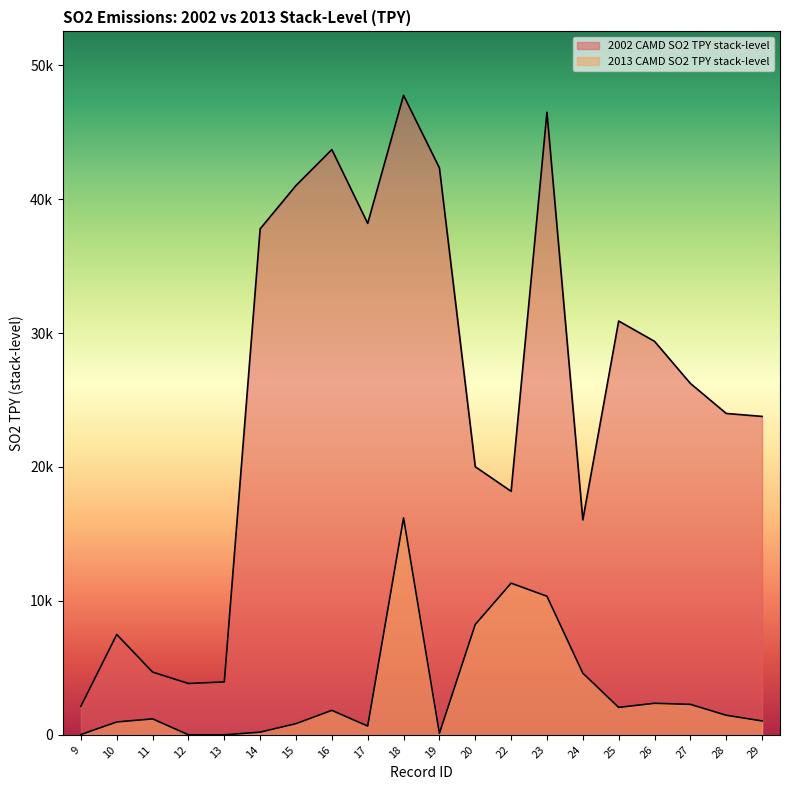

True or false: 2013 CAMD SO2 TPY stack-level and 2002 CAMD SO2 TPY stack-level cross at least once.

False